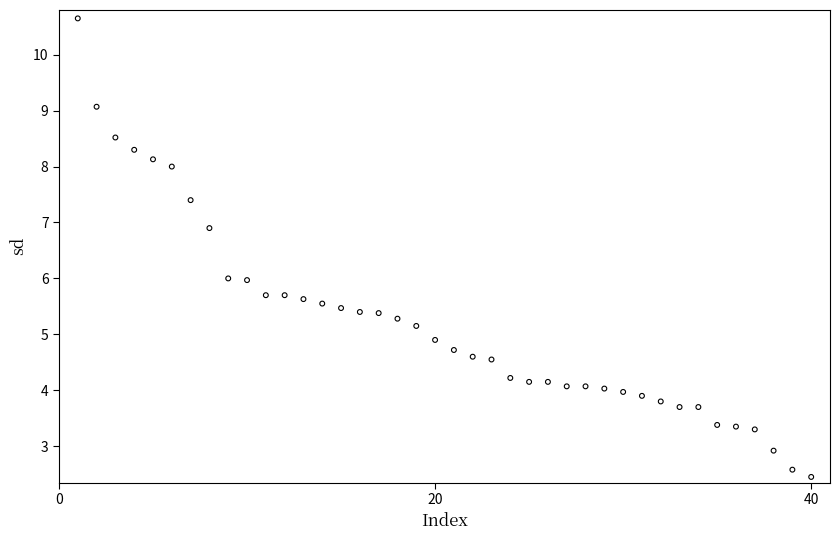

What is the range of X values (max minus min)?

39.0